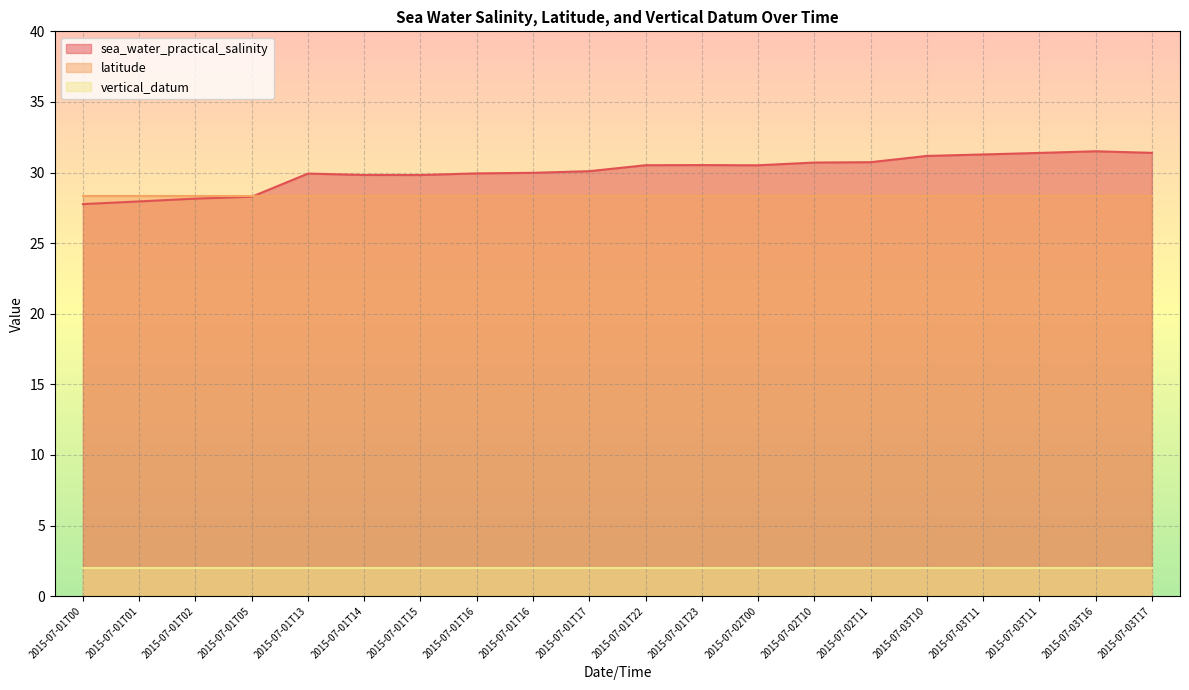

What value does the latitude series have at 2015-07-03T17?

28.4